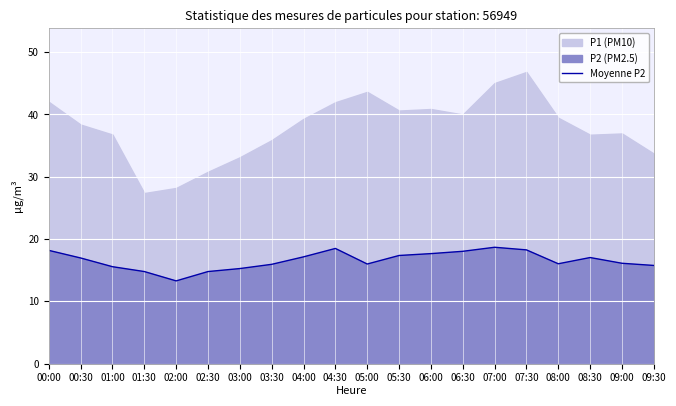

What is the maximum value for Moyenne P2?

18.7